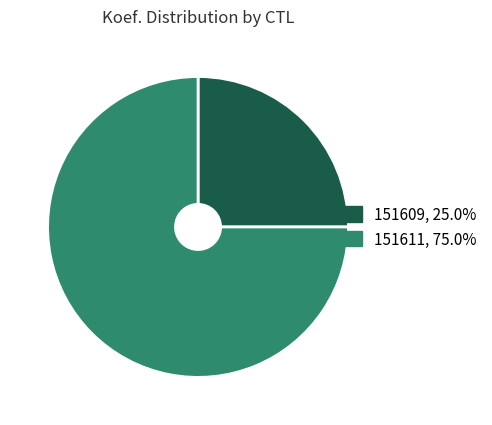

Does 151611, 75.0% represent more than half of the total?

Yes